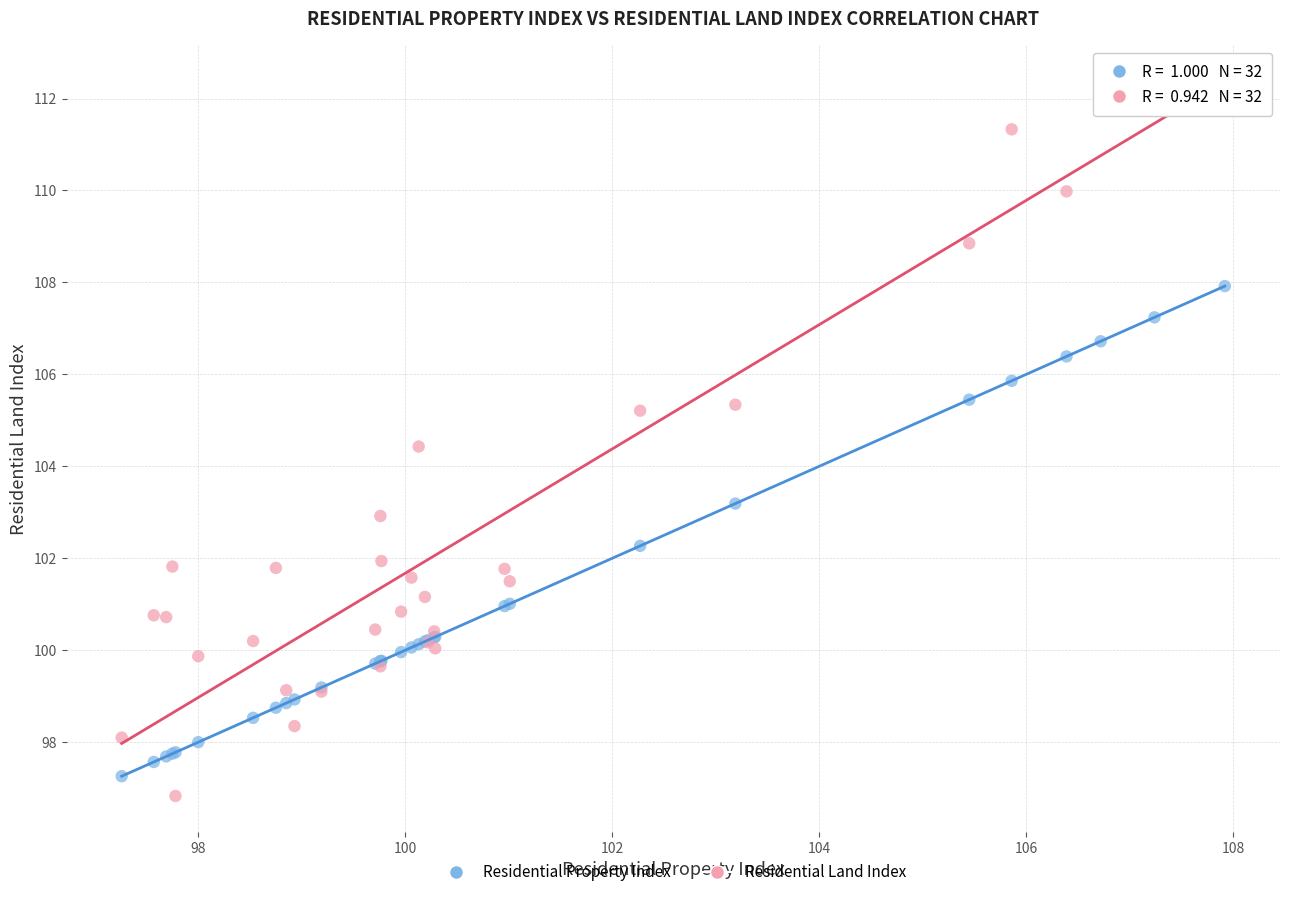

What is the X range (max minus min) for the scatter plot?

10.7